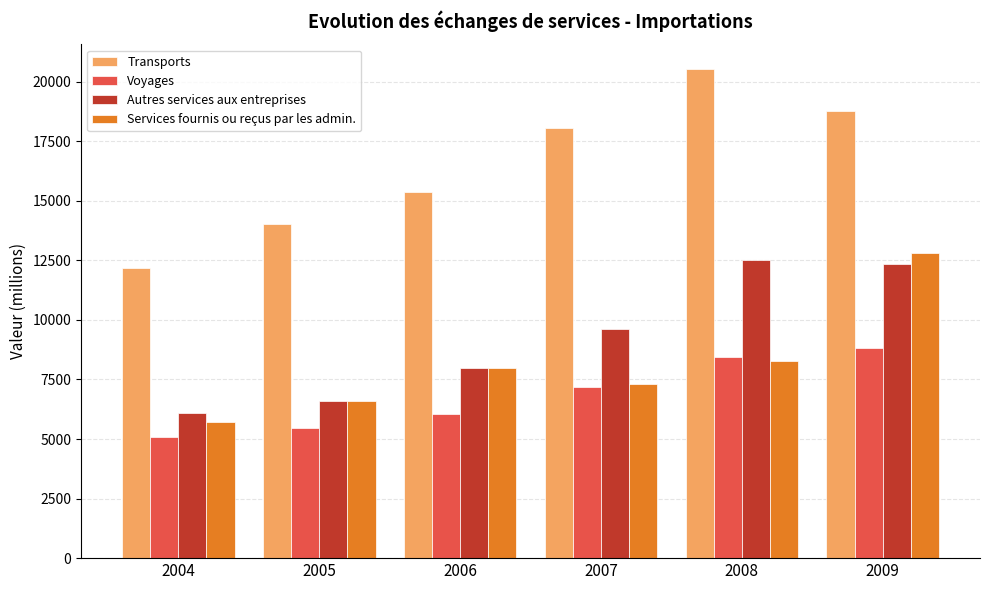

At how many categories does at least one series exceed 5446?

6